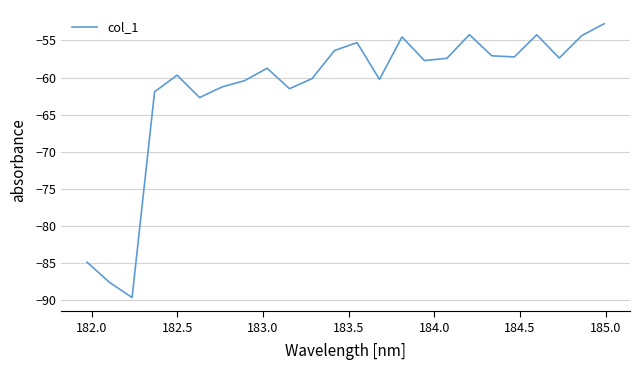

What is the minimum value shown in the chart?

-89.6